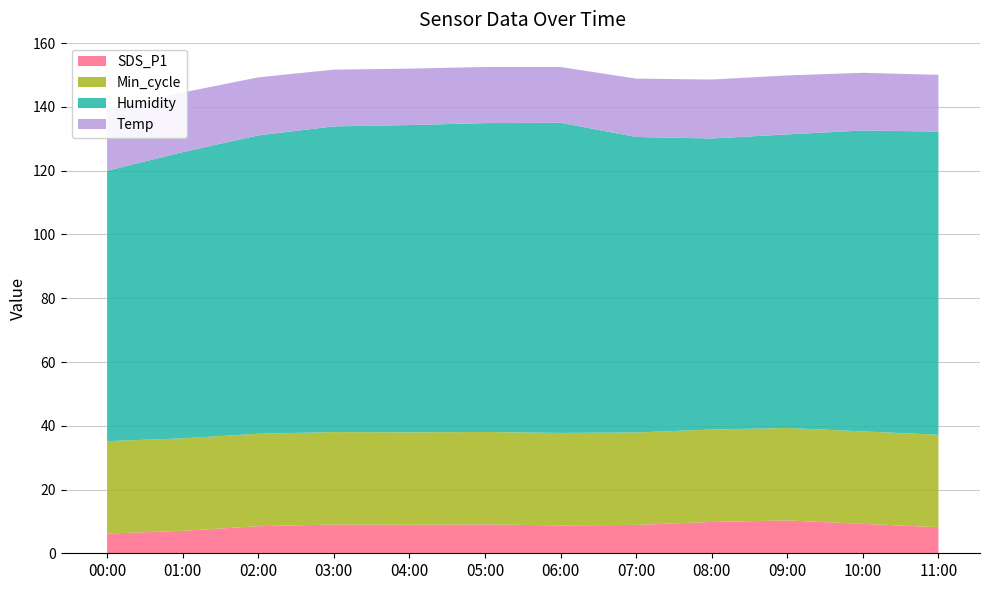

Reading left to right, list all the values displayed in this chart.

SDS_P1: 00:00=6.2	01:00=7.0	02:00=8.5	03:00=9.0	04:00=8.9	05:00=9.1	06:00=8.8	07:00=8.9	08:00=9.8	09:00=10.3	10:00=9.2	11:00=8.2
Min_cycle: 00:00=29.0	01:00=29.0	02:00=29.0	03:00=29.0	04:00=29.0	05:00=29.0	06:00=29.0	07:00=29.0	08:00=29.0	09:00=29.0	10:00=29.0	11:00=29.0
Humidity: 00:00=84.8	01:00=89.8	02:00=93.6	03:00=95.9	04:00=96.4	05:00=96.9	06:00=97.3	07:00=92.7	08:00=91.3	09:00=92.1	10:00=94.4	11:00=95.1
Temp: 00:00=19.1	01:00=18.7	02:00=18.2	03:00=17.8	04:00=17.7	05:00=17.6	06:00=17.5	07:00=18.3	08:00=18.5	09:00=18.5	10:00=18.1	11:00=17.8